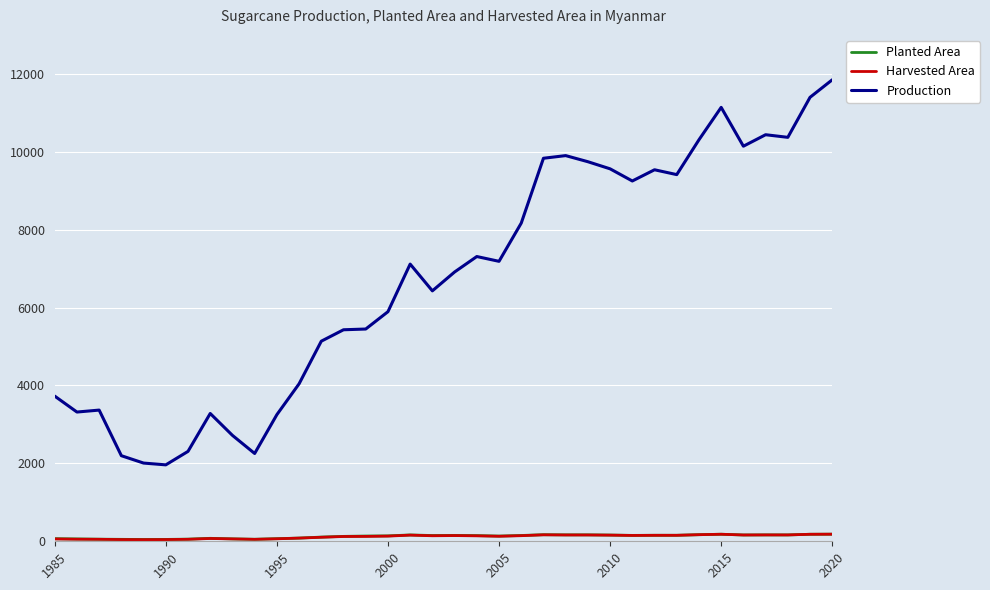

What is the lowest value of the Planted Area series?

46.0